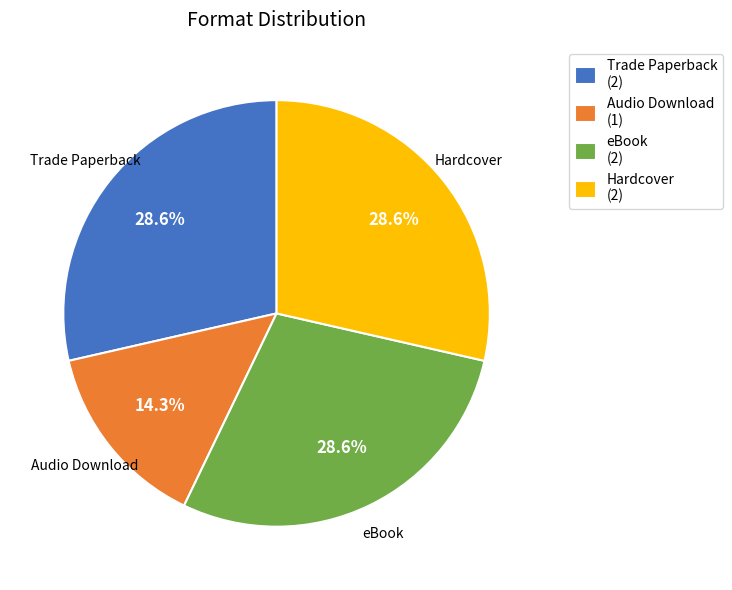

Combined, do eBook and Trade Paperback account for over 50%?

Yes